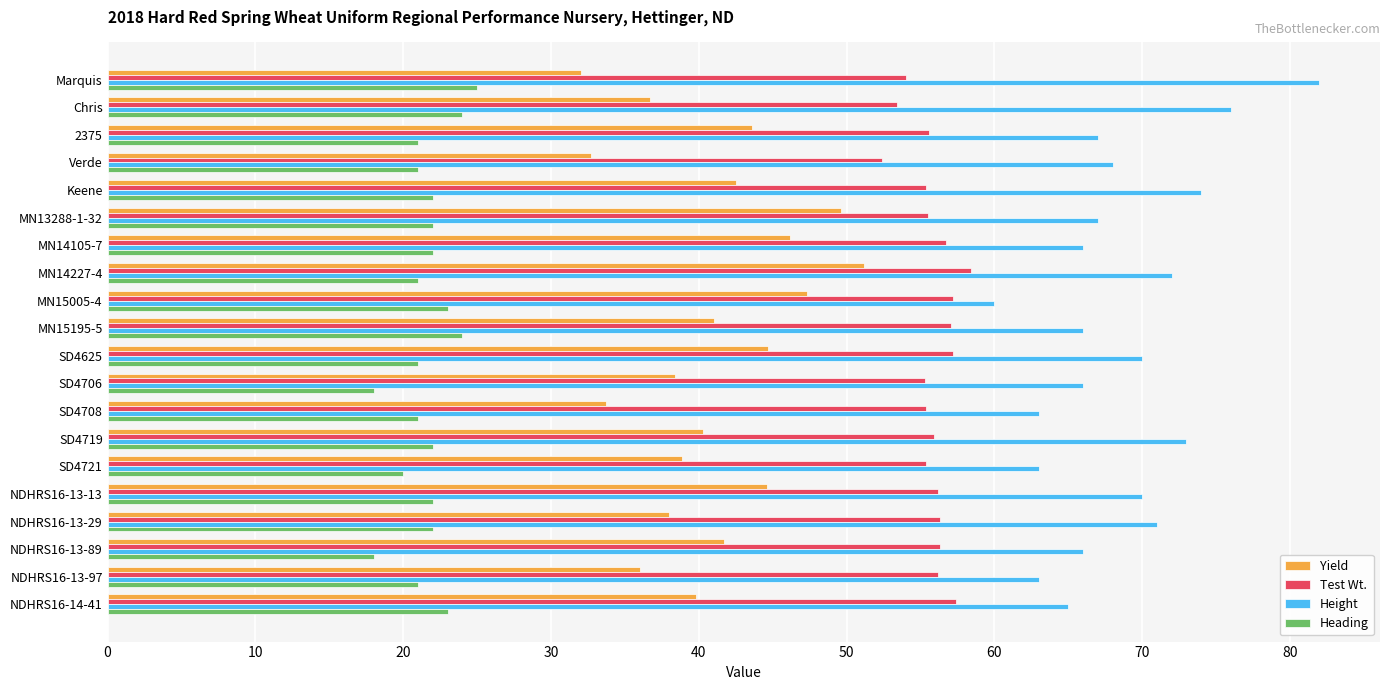

What is the maximum value shown in the chart?

82.0